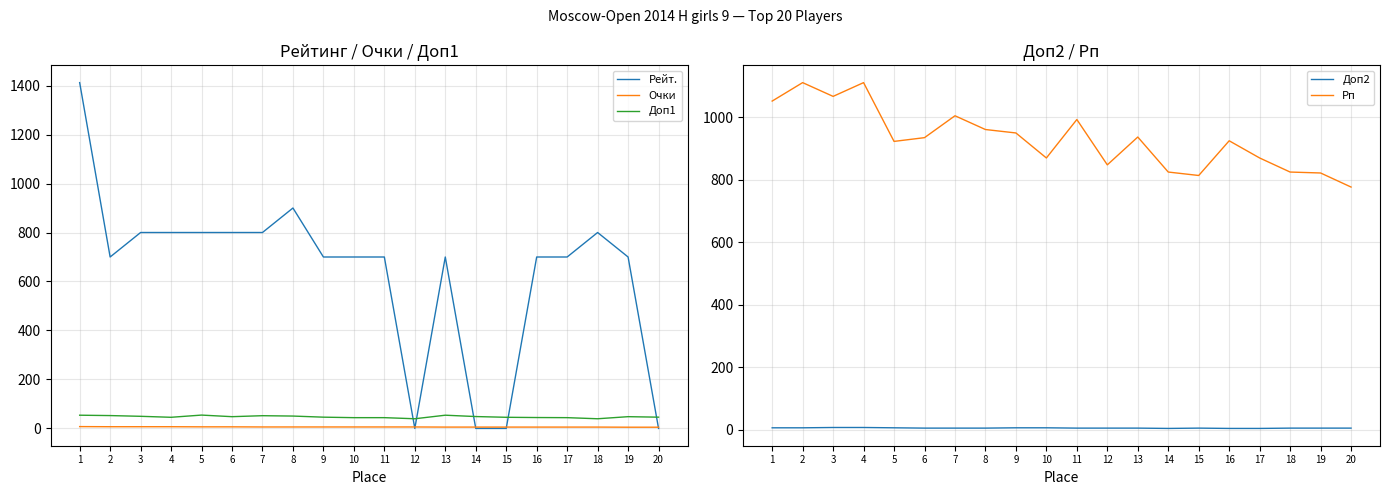

In Рейт., how many points are lower than both neighbors (excluding endpoints)?

2